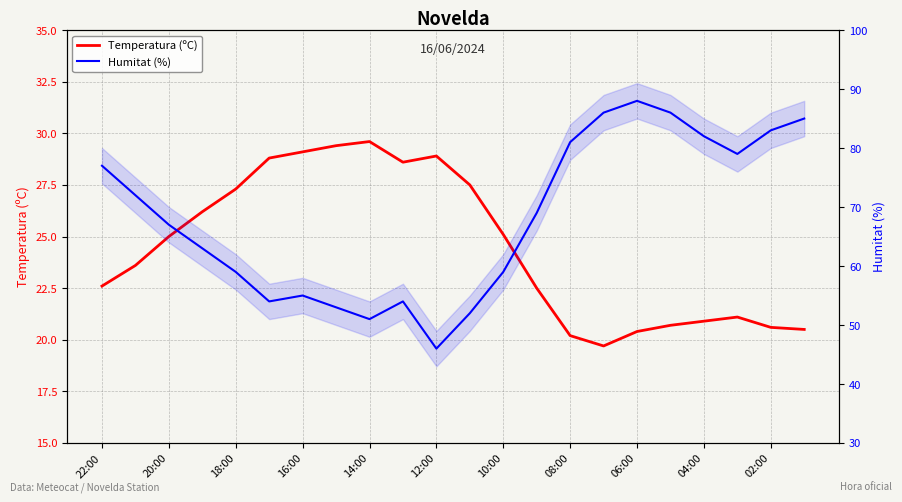

The value of Humitat (%) at 22:00 is 77.0. True or false?

True